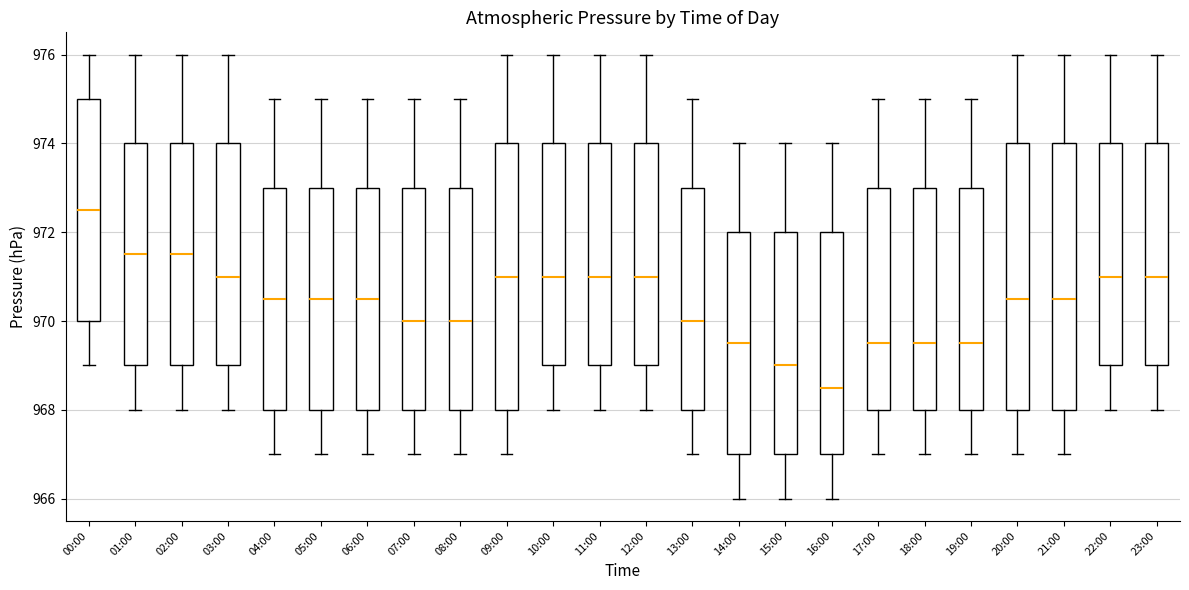

Where is the upper edge of the box for 07:00 on the y-axis? The values are not printed on the chart, so give them approximately, as read against the axis.

973.0